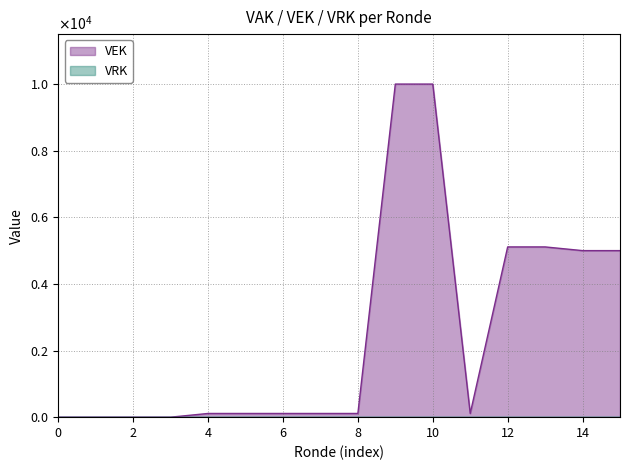

Is it true that the value at 2023 Opmaak - ontwerp is 4615?

False